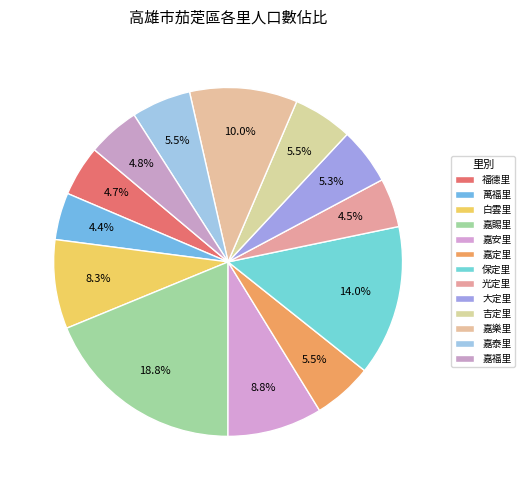

To the nearest percent, what portion does 萬福里 represent?

4%